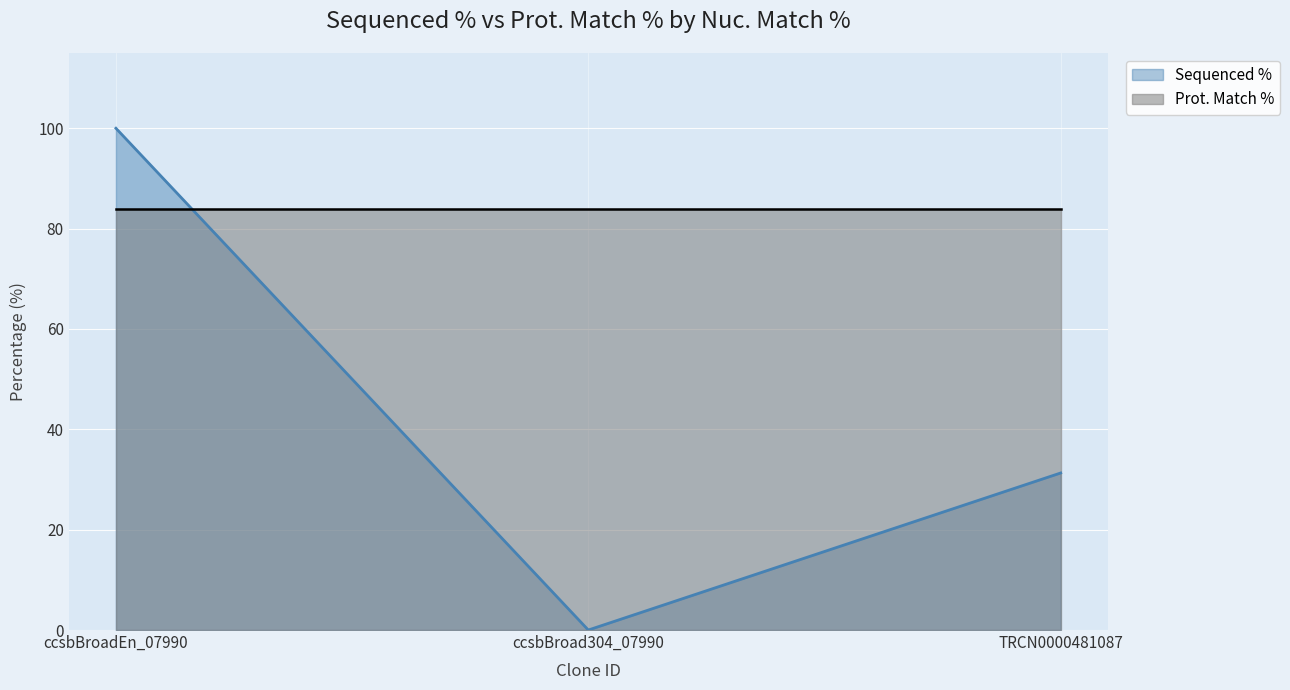

Reading right to left, list all the values displayed in this chart.

31.3	0.0	100.0